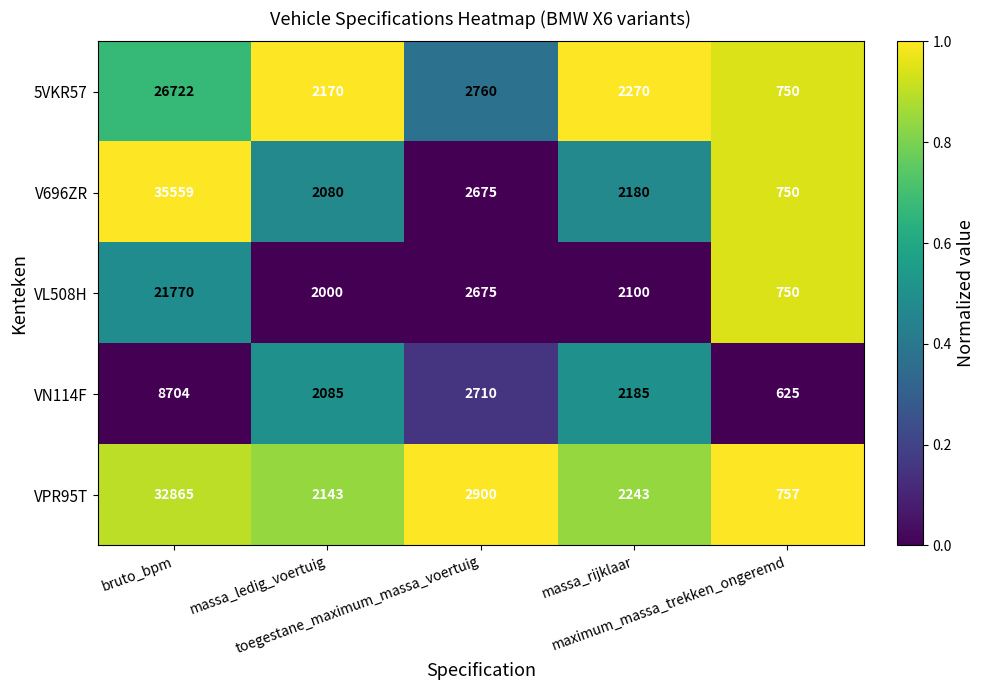

What is the spread (max minus min) of values at bruto_bpm?

26855